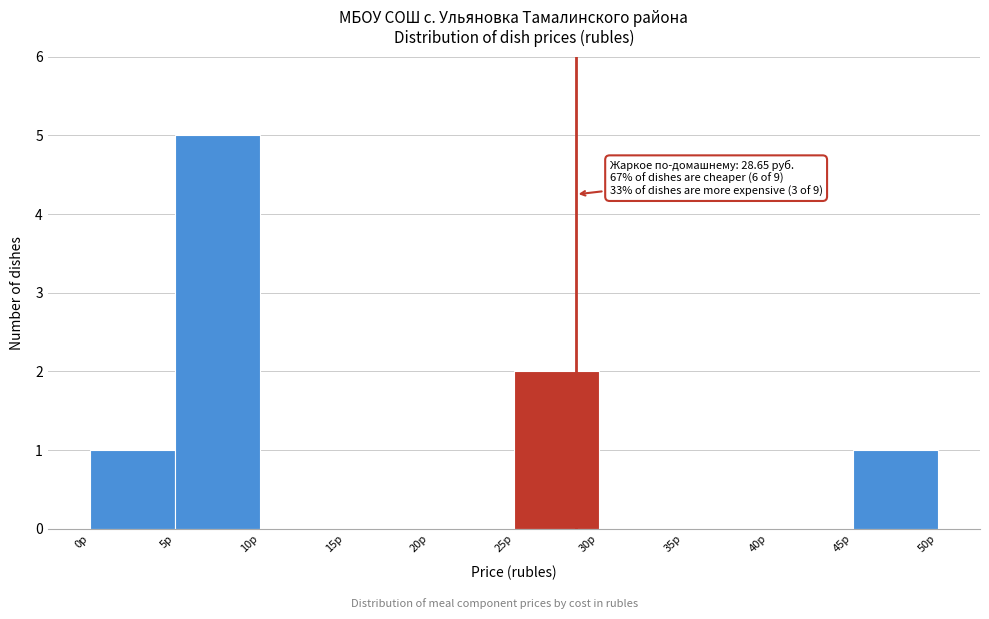

Over which range of the x-axis is the bar tallest?

5 to 10